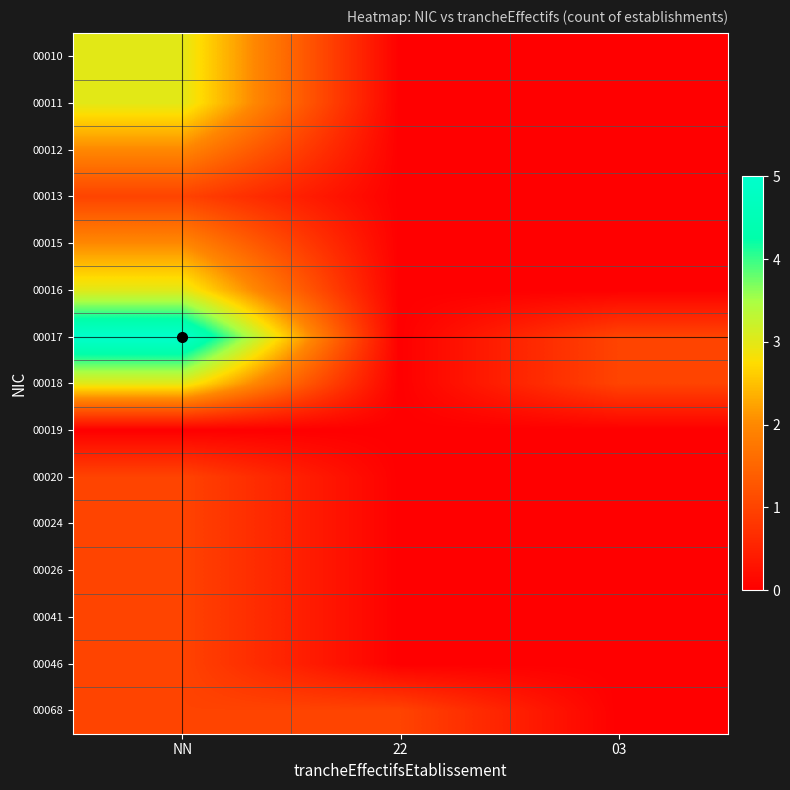

At which category does the chart reach its peak across all series?

NN